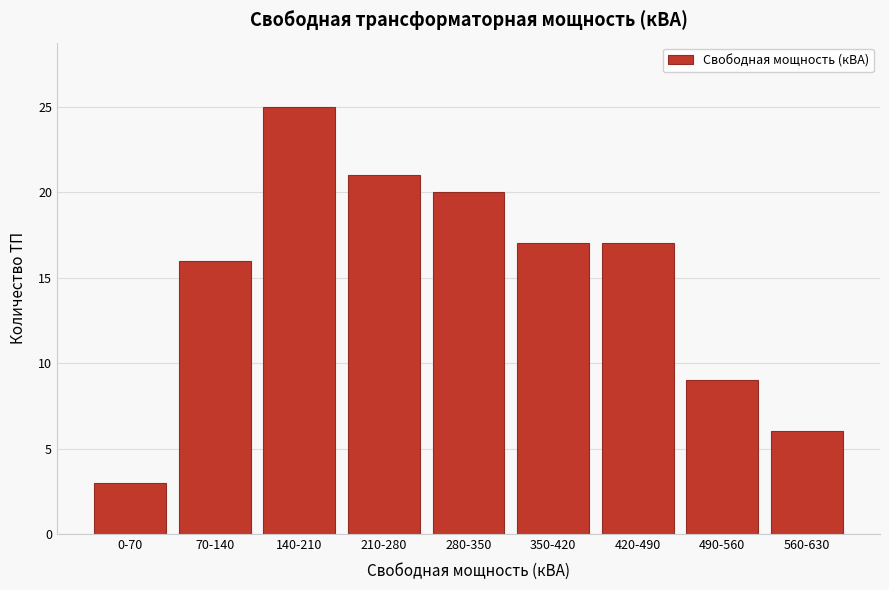

Reading right to left, transcribe all the data shown in this chart.

560-630=6	490-560=9	420-490=17	350-420=17	280-350=20	210-280=21	140-210=25	70-140=16	0-70=3